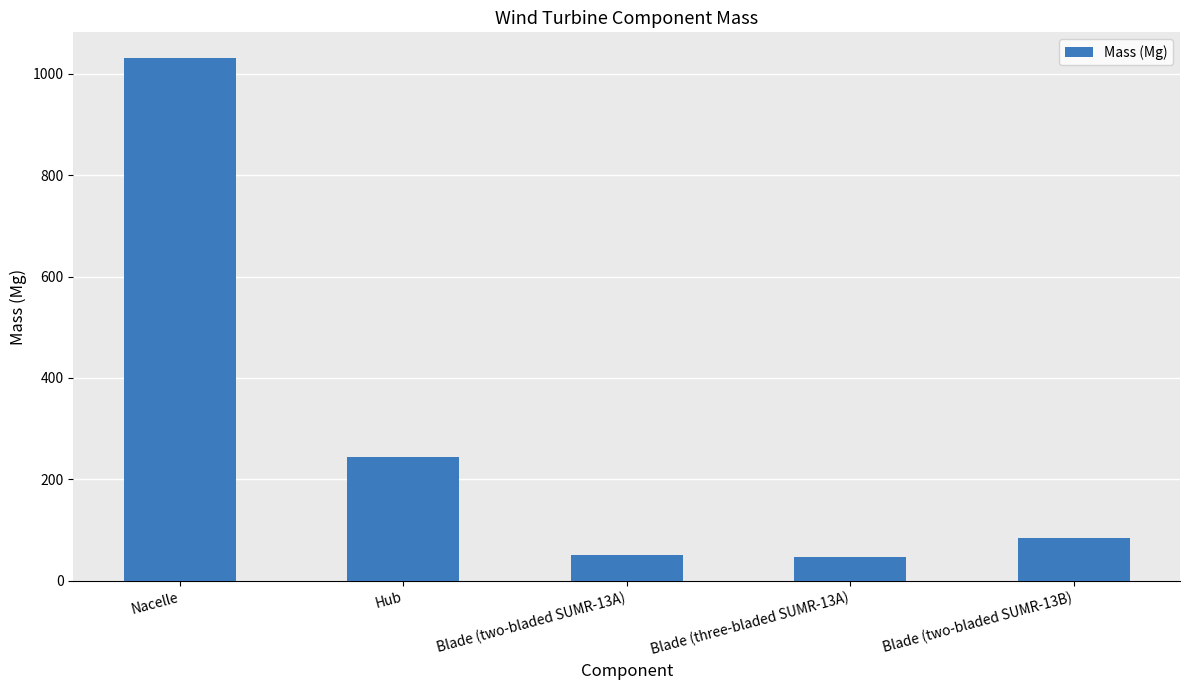

What is the label of the 5th bar from the left?

Blade (two-bladed SUMR-13B)